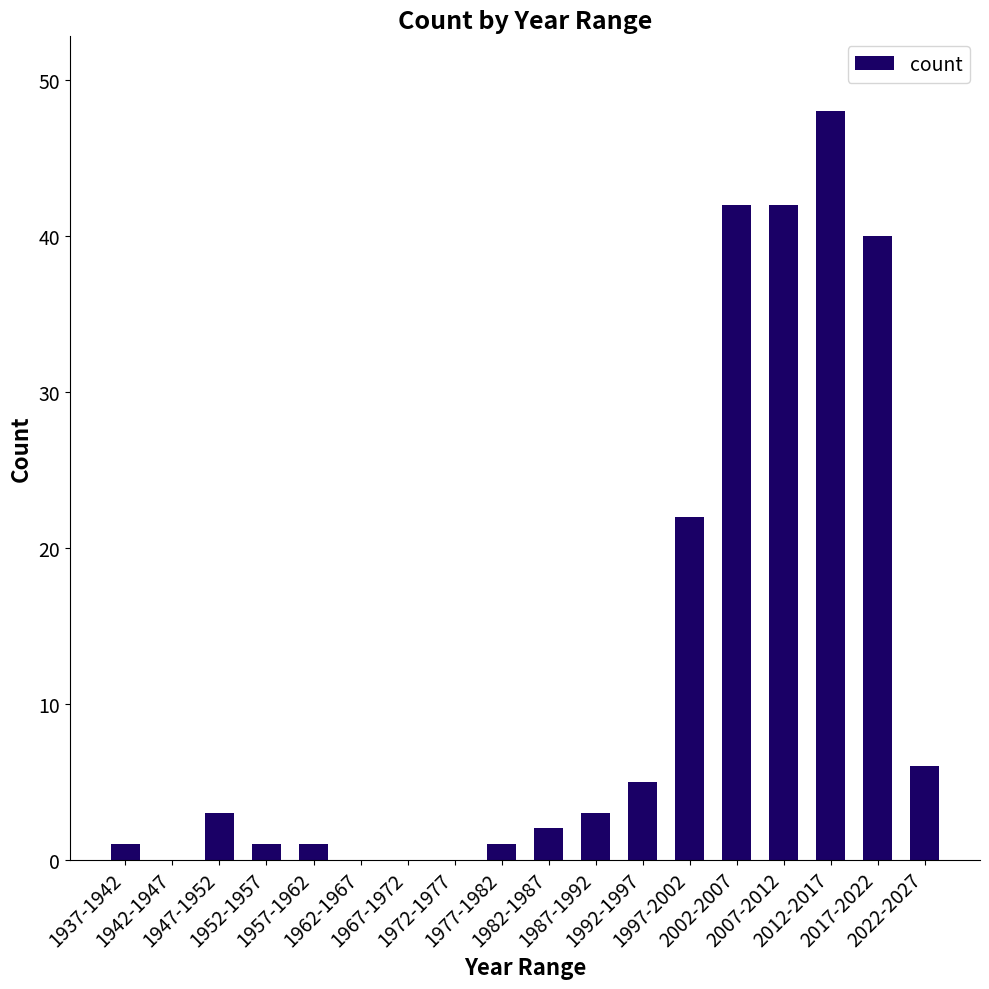

What is the change in value from 1962-1967 to 1977-1982?

+1